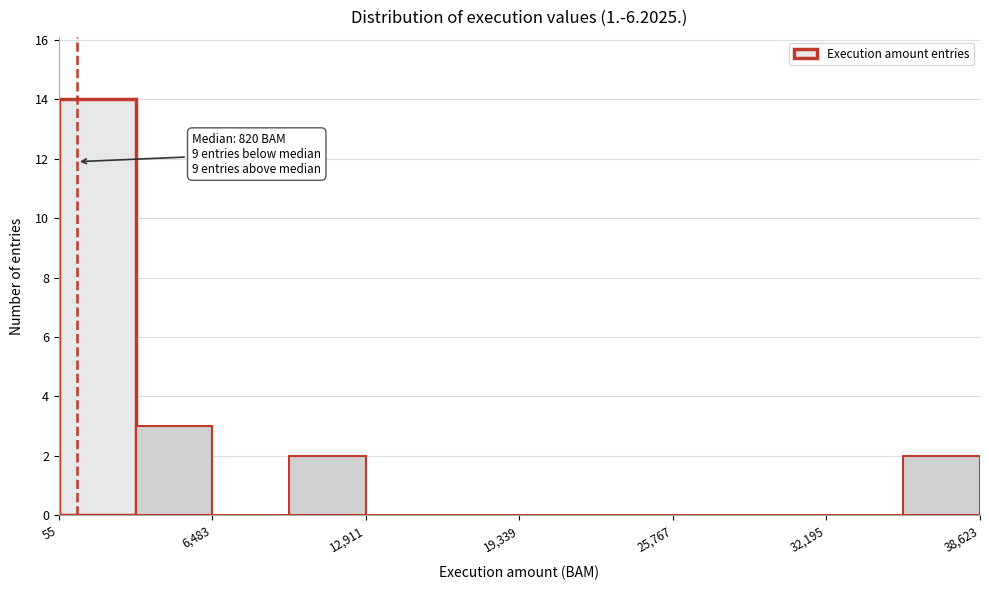

Read against the x-axis, roughly where is the centre of the tallest bar?

2000